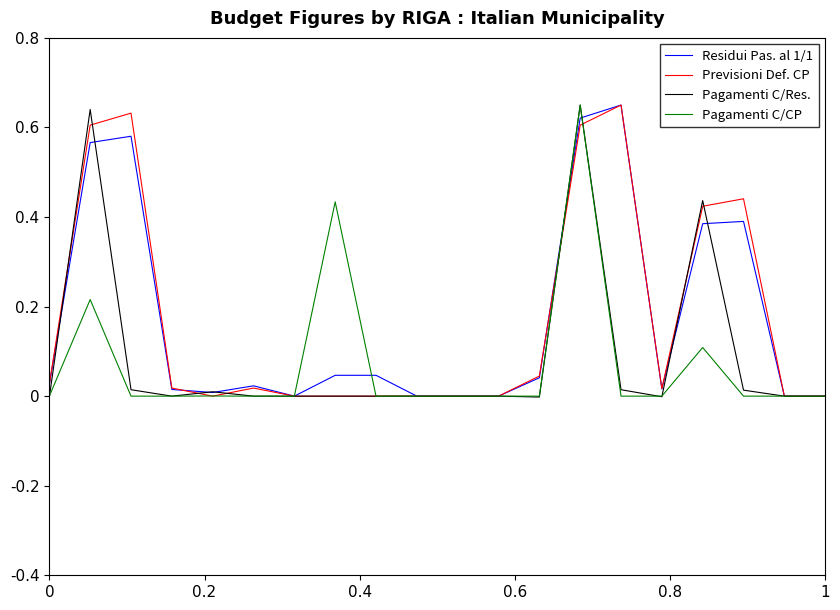

How many lines are shown in the chart?

4